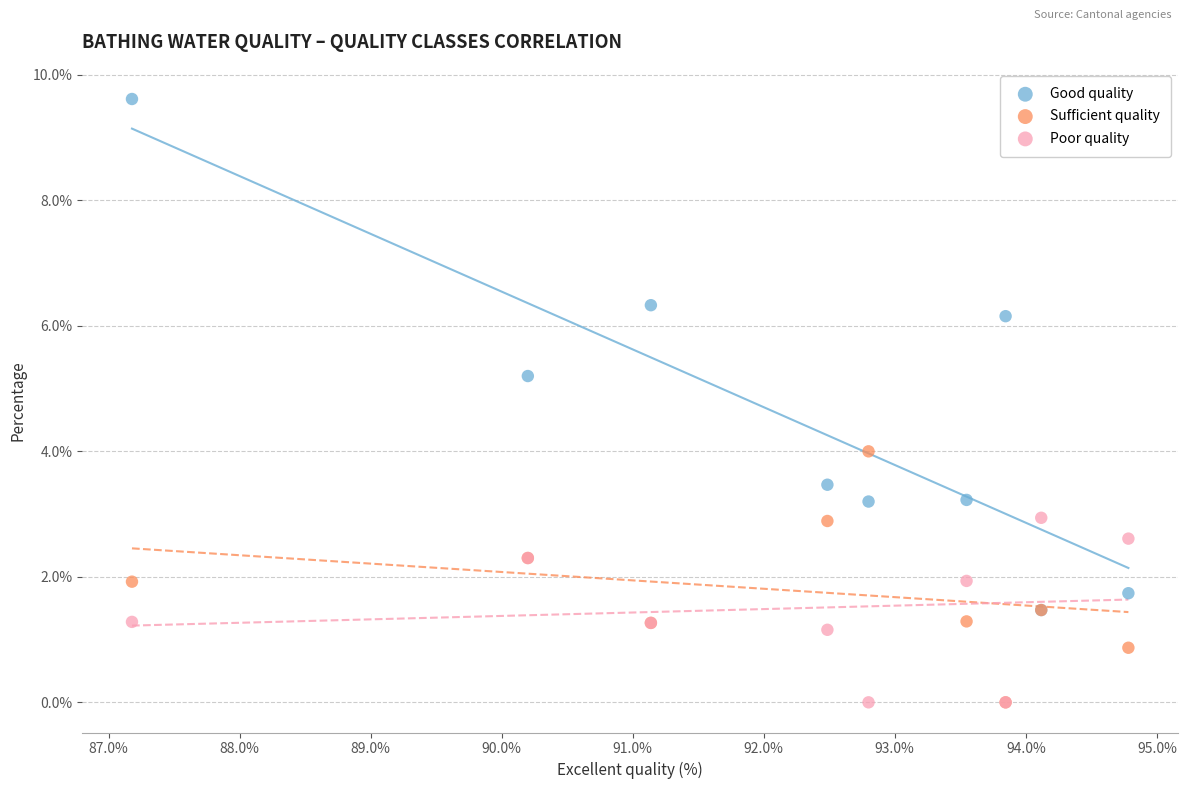

In the Good quality series, what Y value is closest to 5?

5.2